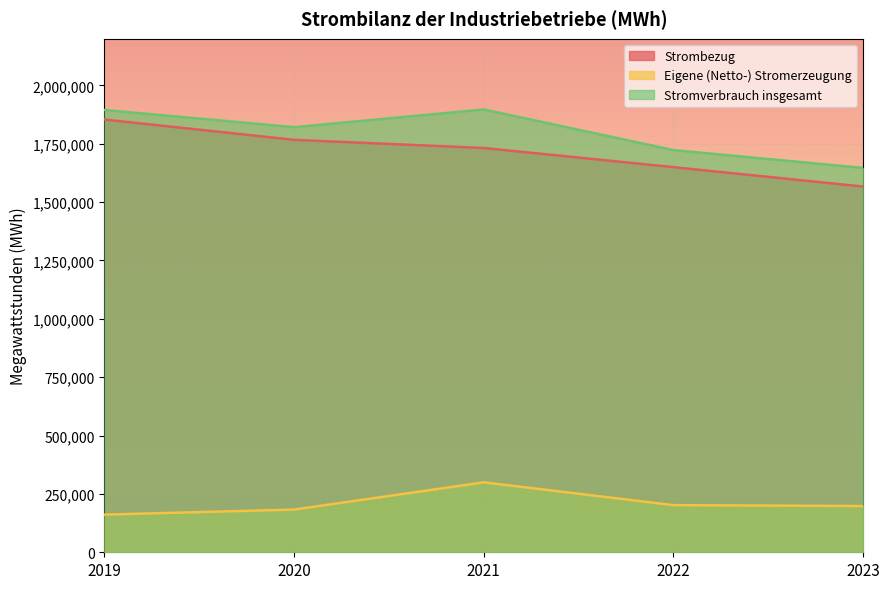

Which series has the largest total across all categories?

Stromverbrauch insgesamt